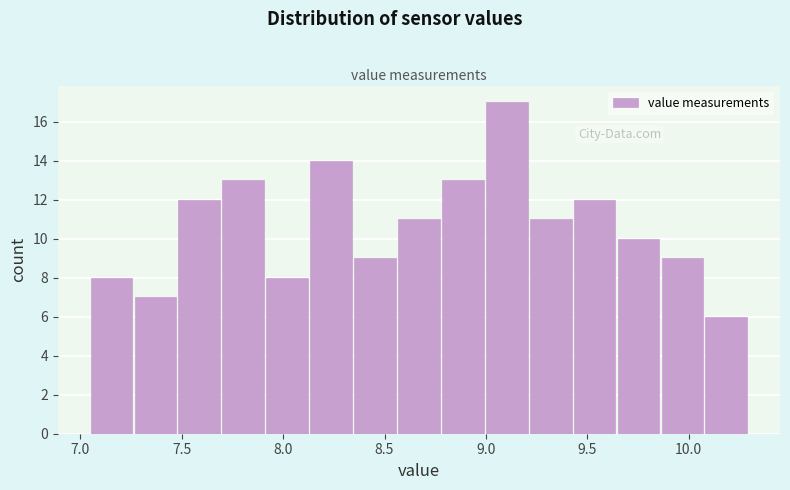

Over which range of the x-axis is the bar tallest?

9.00 to 9.20